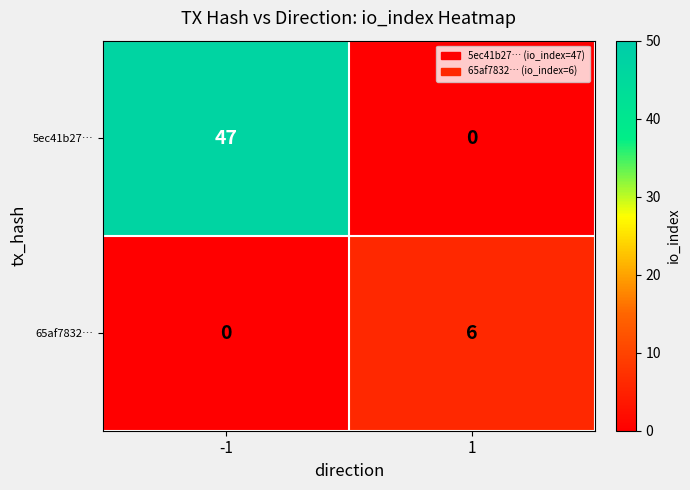

List the series in order of their peak value, highest first.

5ec41b27…, 65af7832…